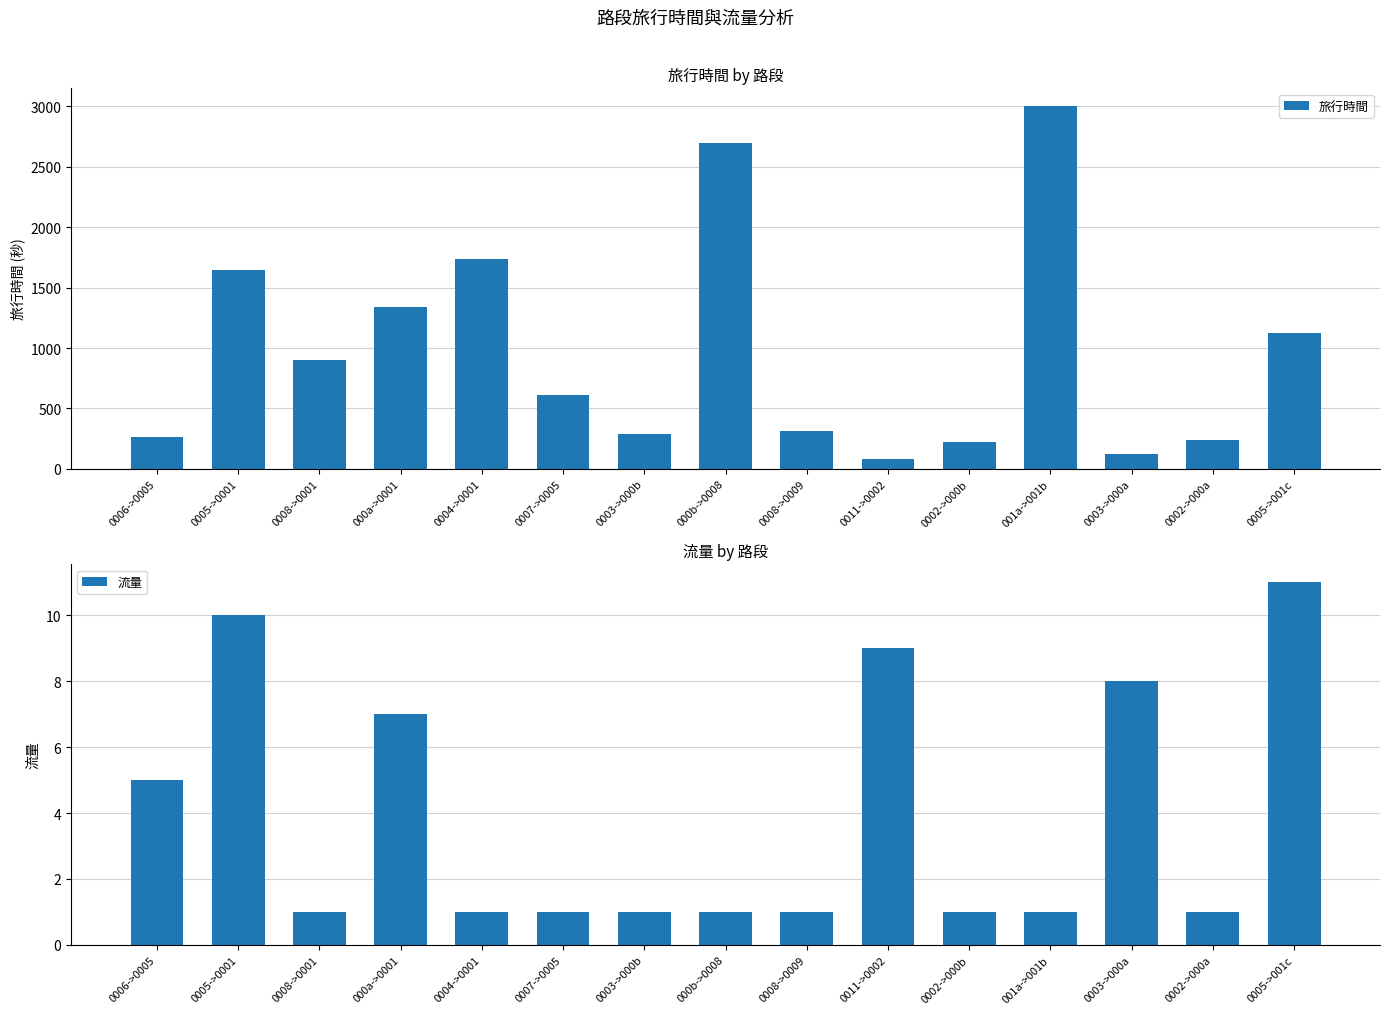

At which label does 流量 reach its peak?

0005->001c